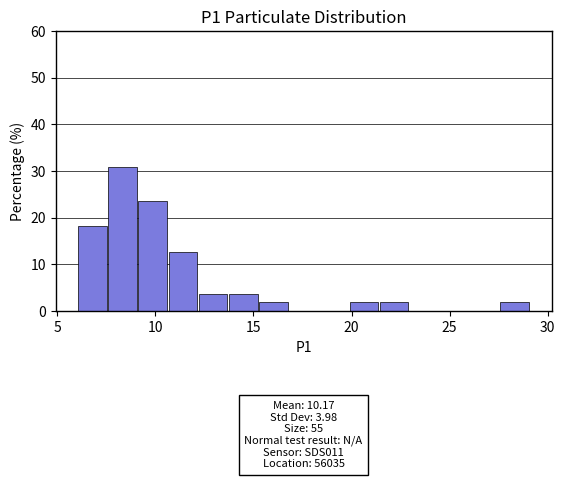

Around what value on the x-axis is the tallest bar? Give the approximate position of its centre, as read against the axis.

8.5